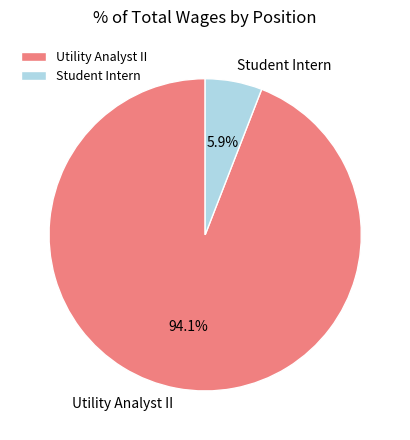

What is the majority slice?

Utility Analyst II